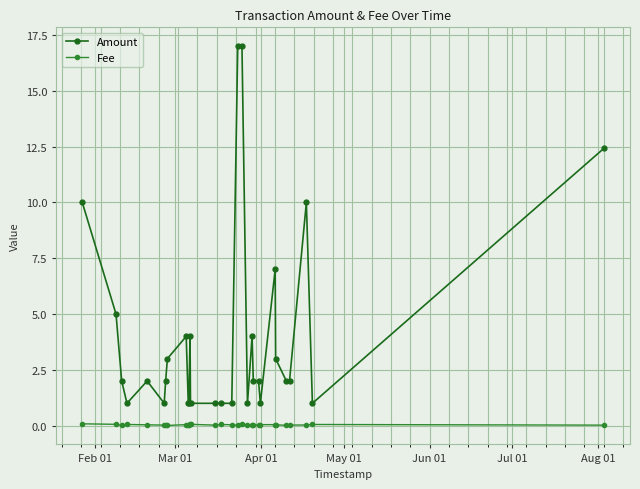

What are all the series names shown in the legend?

Amount, Fee